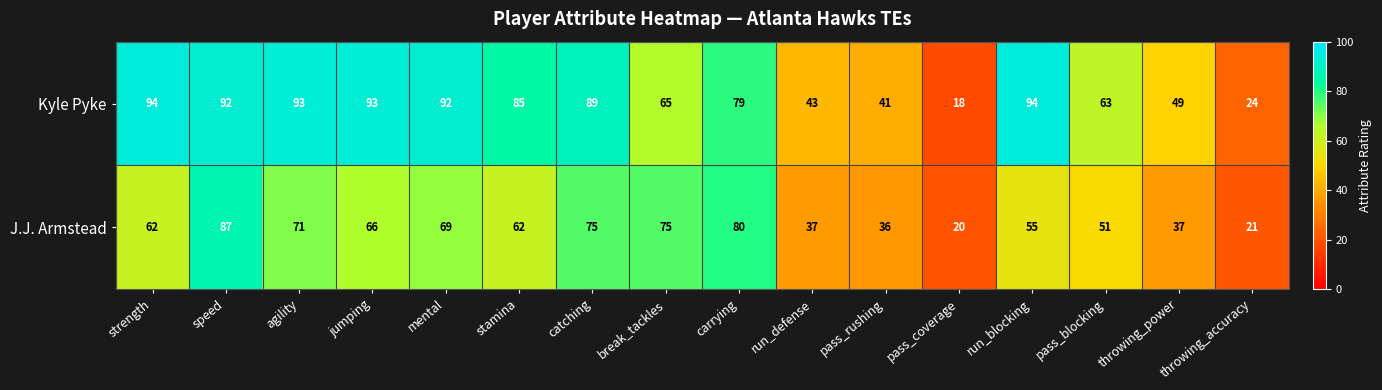

Which label corresponds to the smallest value in the chart?

pass_coverage